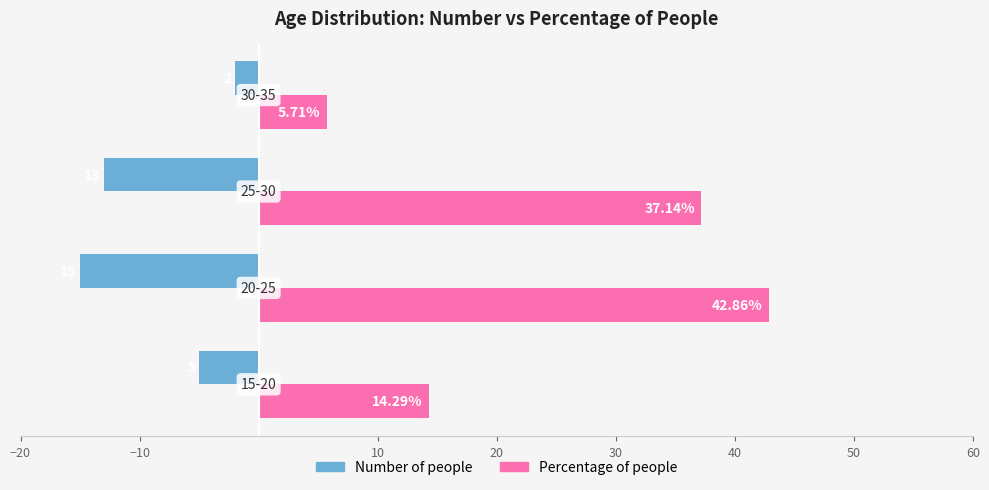

Which series has the widest spread of values?

Percentage of people